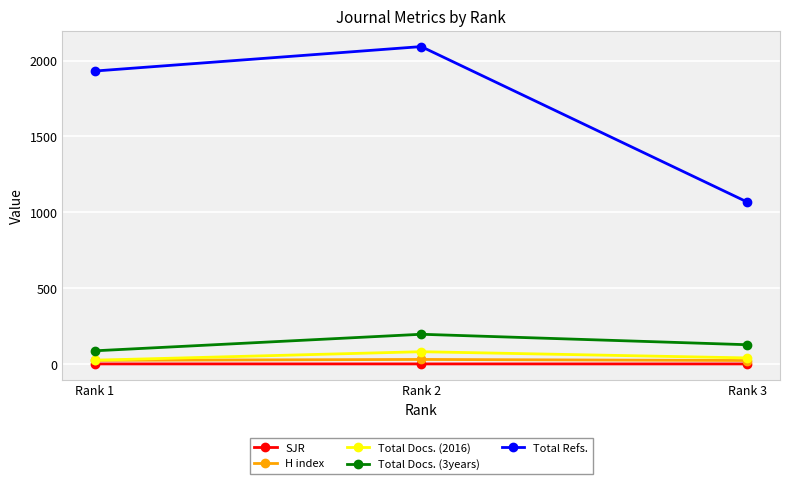

The value of H index at Rank 1 is 24.0. True or false?

True